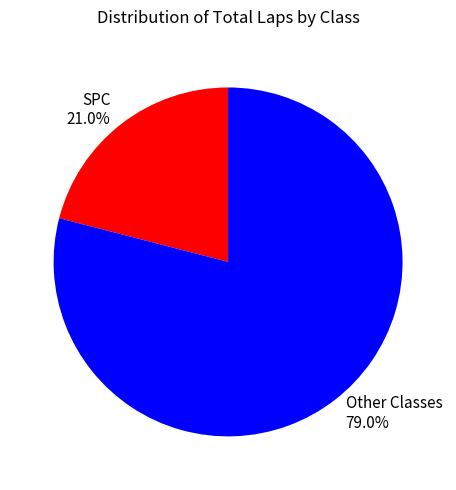

What is the ratio of the value at Other Classes 79.0% to the value at SPC 21.0%?

3.8